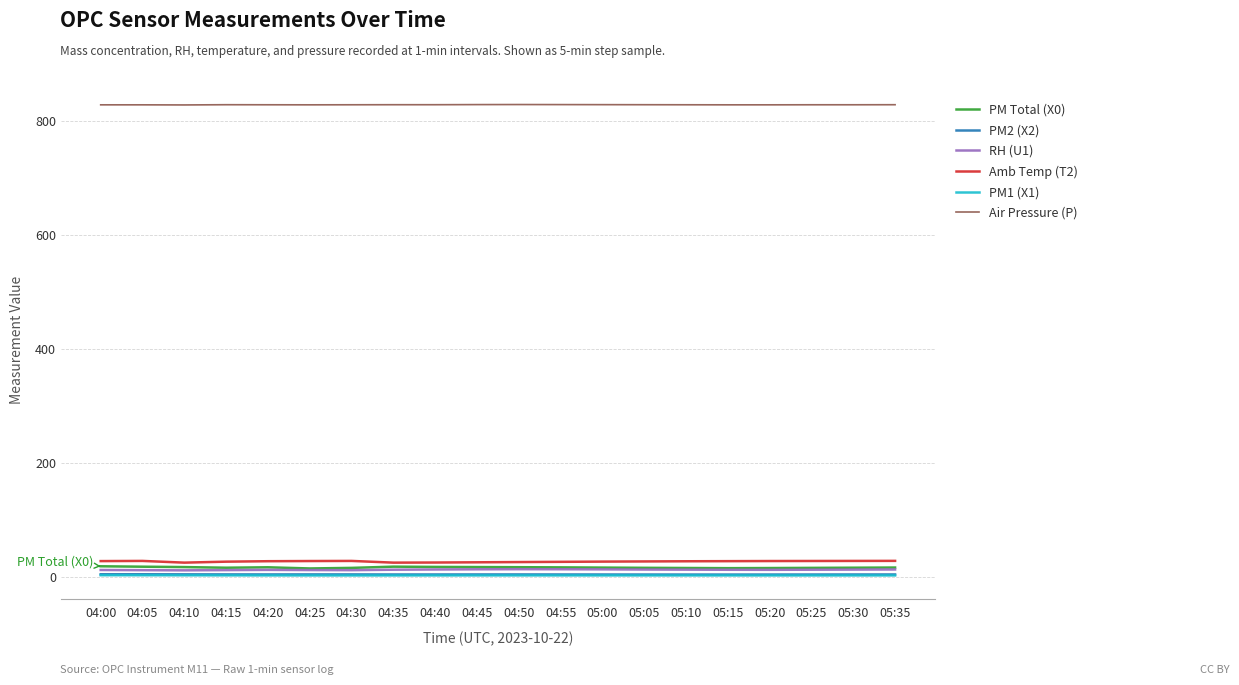

True or false: PM2 (X2) and Amb Temp (T2) cross at least once.

False